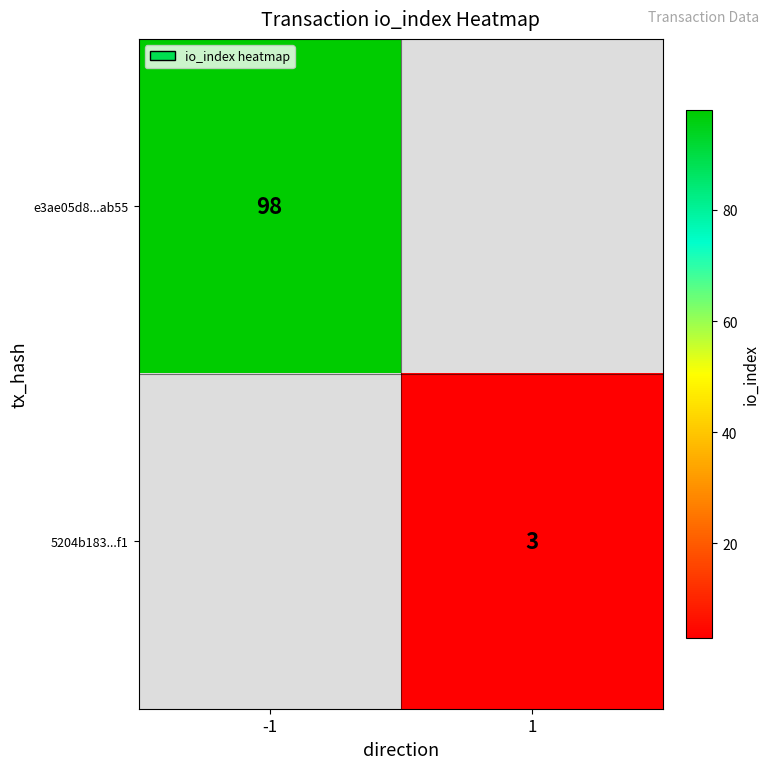

What is the maximum value shown in the chart?

98.0